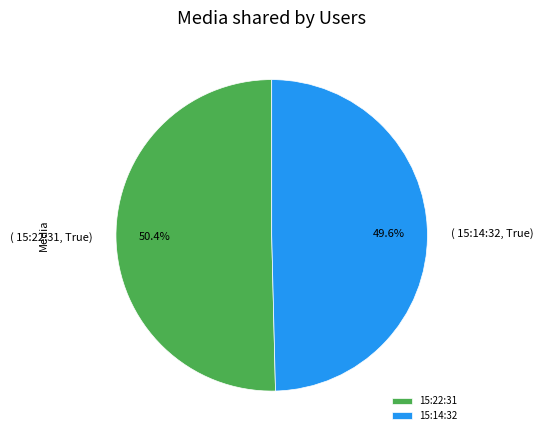

Rank the categories by value from highest to lowest.

15:22:31, 15:14:32